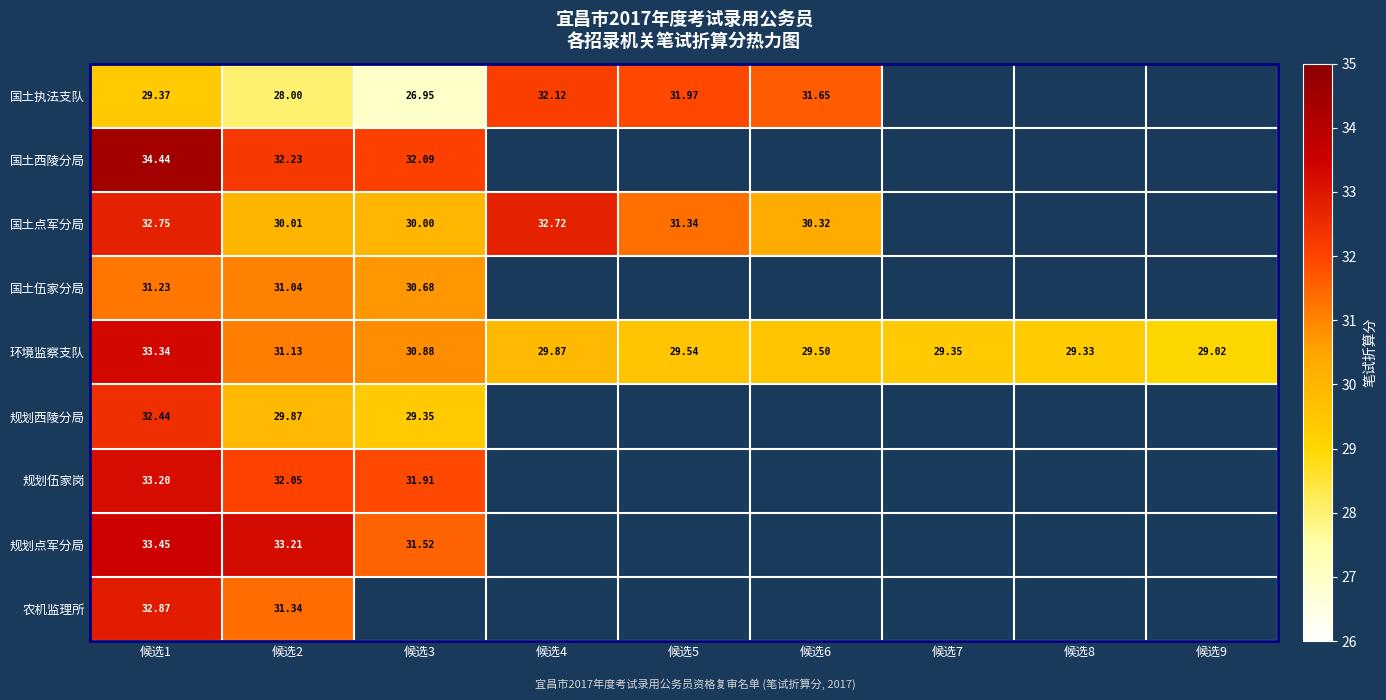

Which has a higher value, 候选6 or 候选2?

候选6